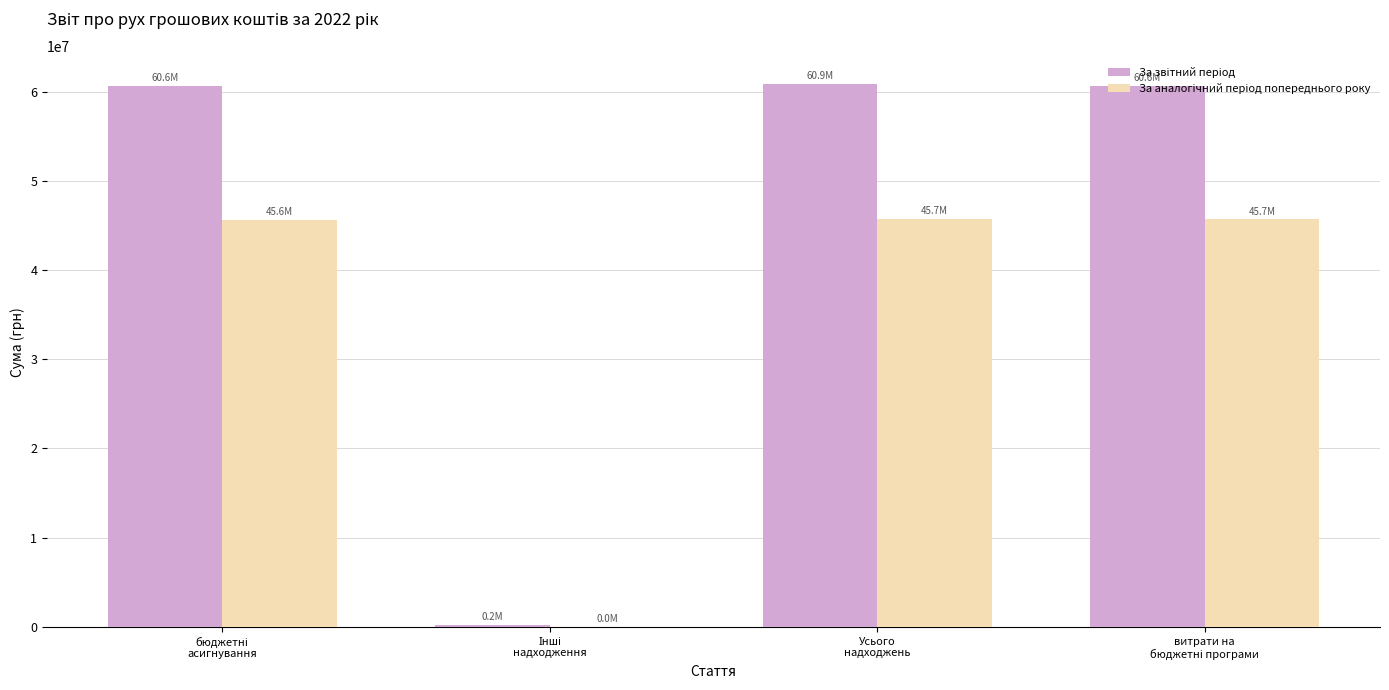

Count the number of data series in this chart.

2